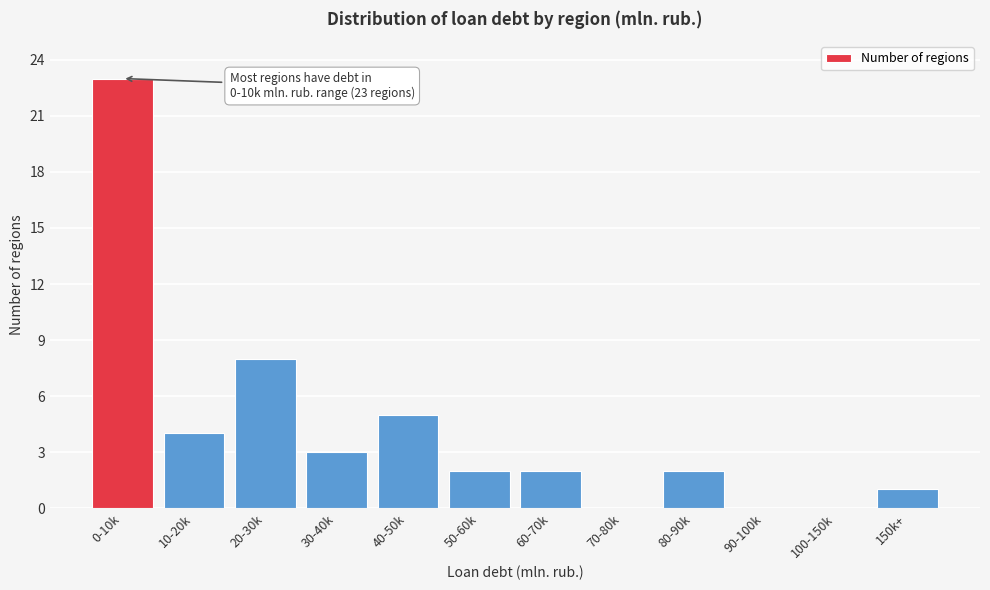

Reading right to left, list all the values displayed in this chart.

150k+=1	100-150k=0	90-100k=0	80-90k=2	70-80k=0	60-70k=2	50-60k=2	40-50k=5	30-40k=3	20-30k=8	10-20k=4	0-10k=23